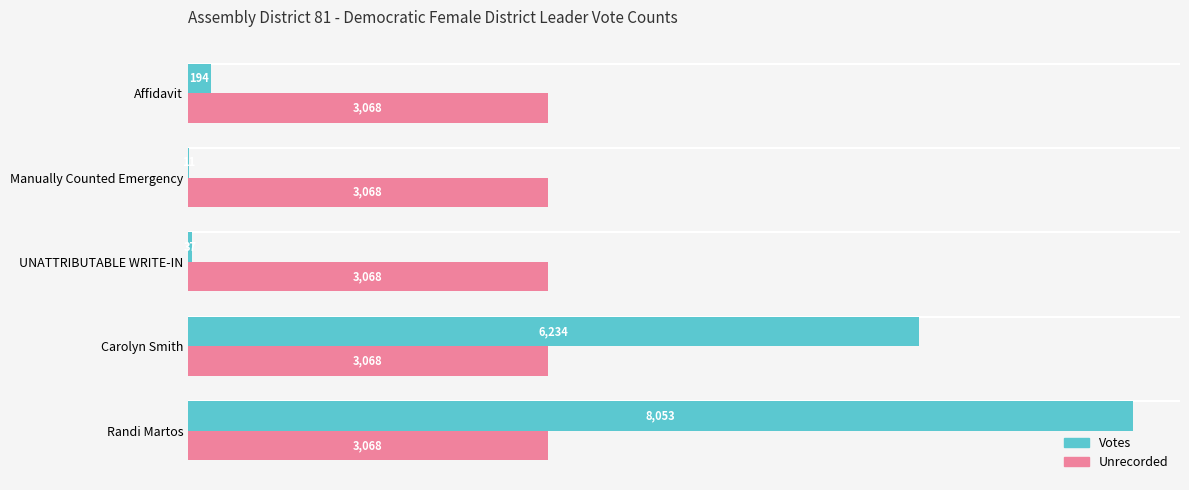

The value of Unrecorded at Affidavit is 3068. True or false?

True